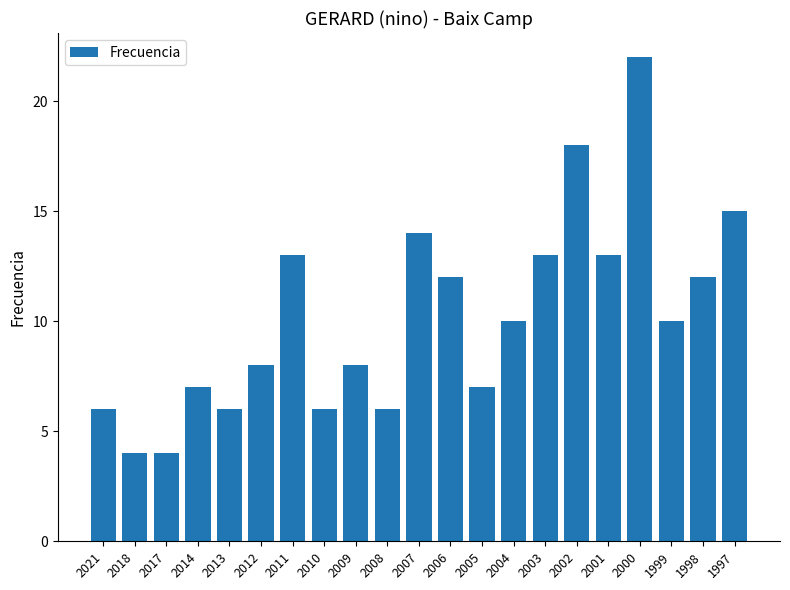

What is the sum of the values at 2002 and 2001?

31